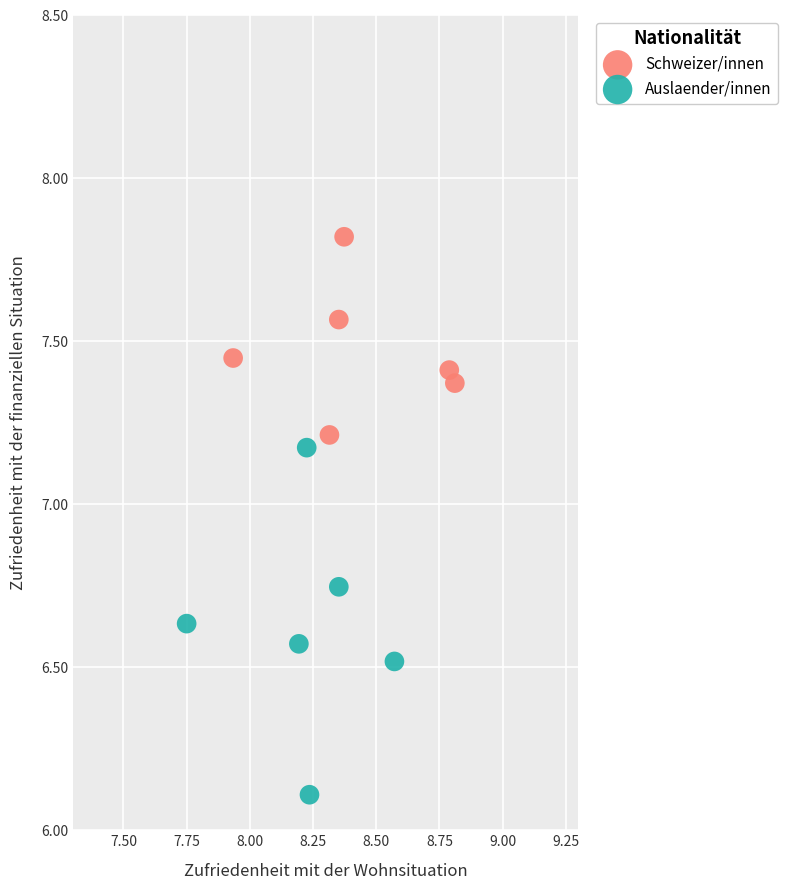

Which series has the widest spread of Y values?

Auslaender/innen